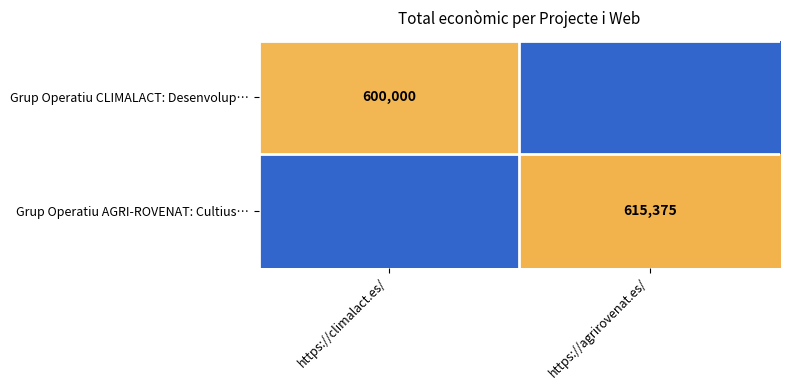

The Grup Operatiu AGRI-ROVENAT: Cultius… series shows 615375 at https://agrirovenat.es/. True or false?

True